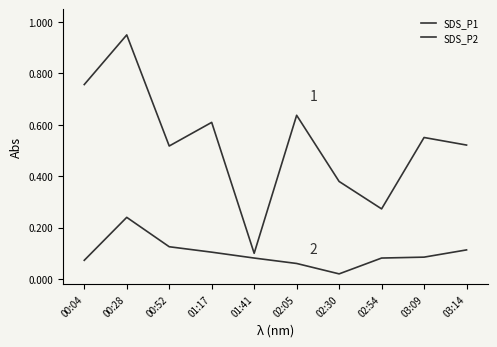

Does the chart have visible grid lines?

No